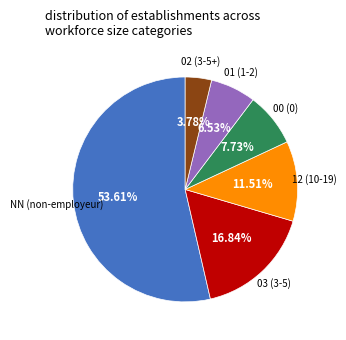

Is there a majority slice in this chart?

Yes